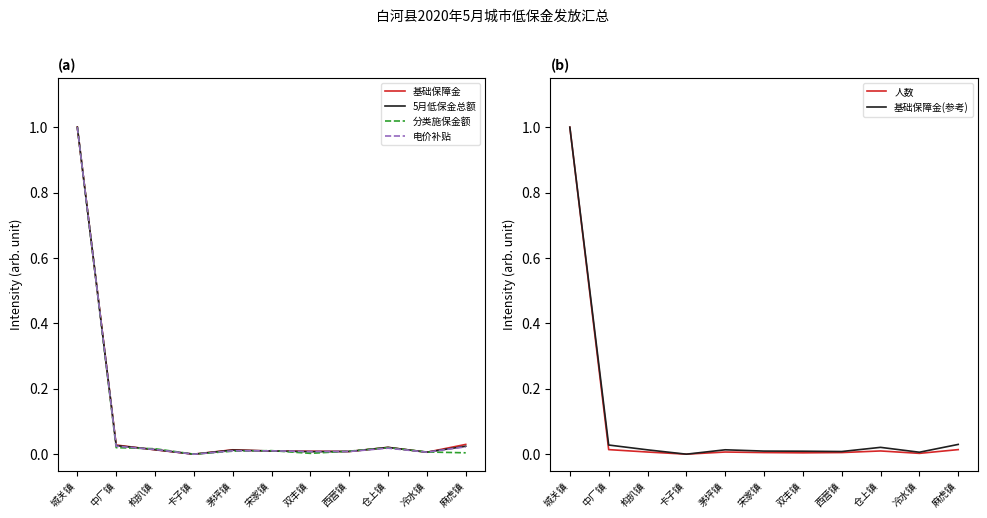

How many series are shown in this chart?

6